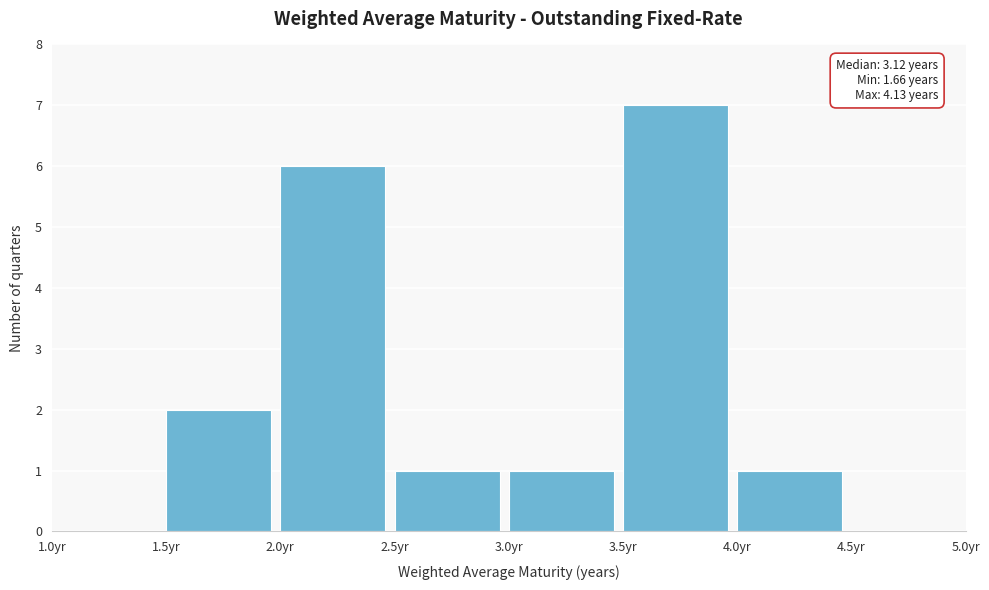

Which range on the x-axis has the tallest bar?

3.5 to 4.0